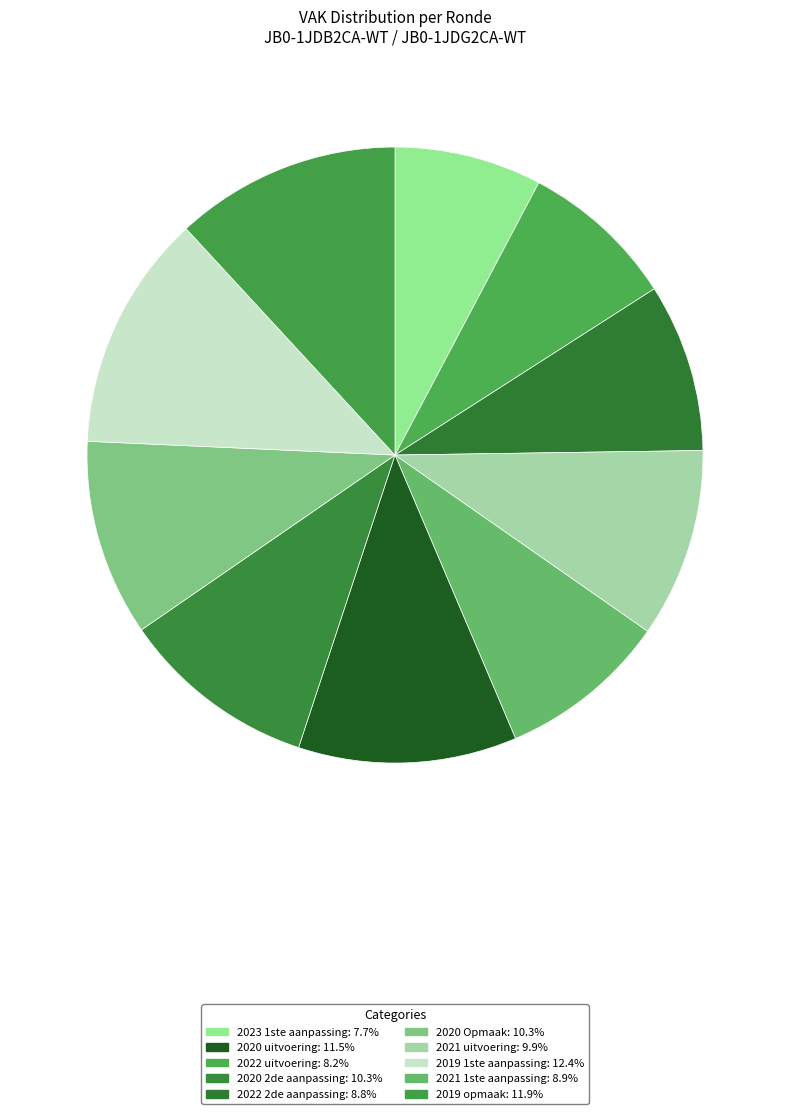

Which category has the biggest portion of the pie?

2019 1ste aanpassing